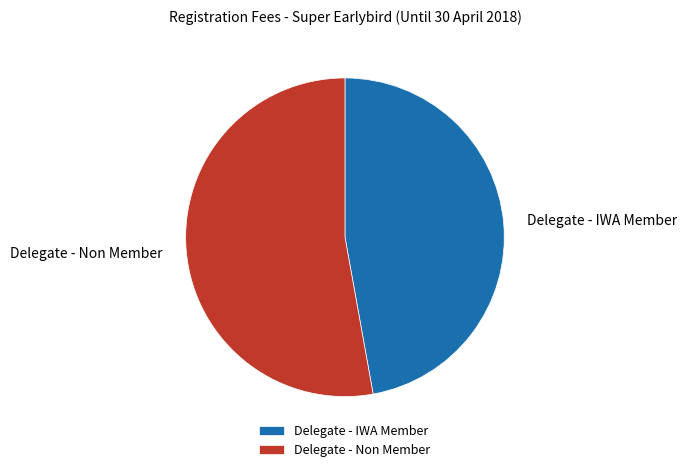

Which has a higher value, Delegate - Non Member or Delegate - IWA Member?

Delegate - Non Member